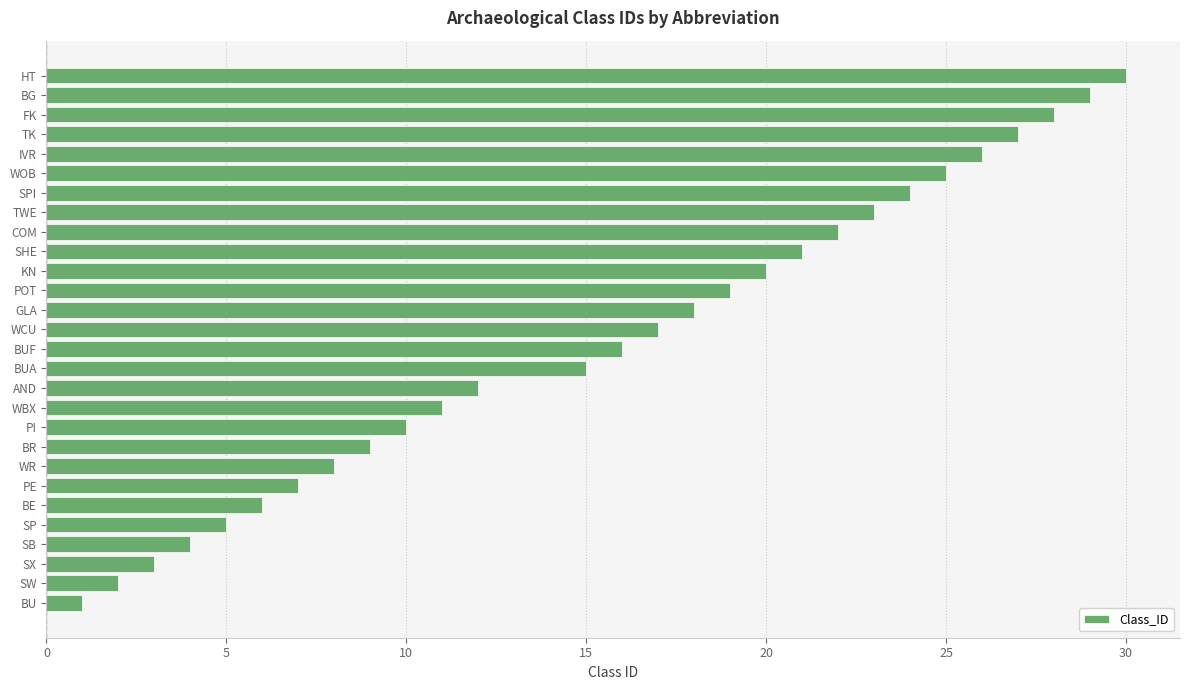

What is the change in value from SB to POT?

+15